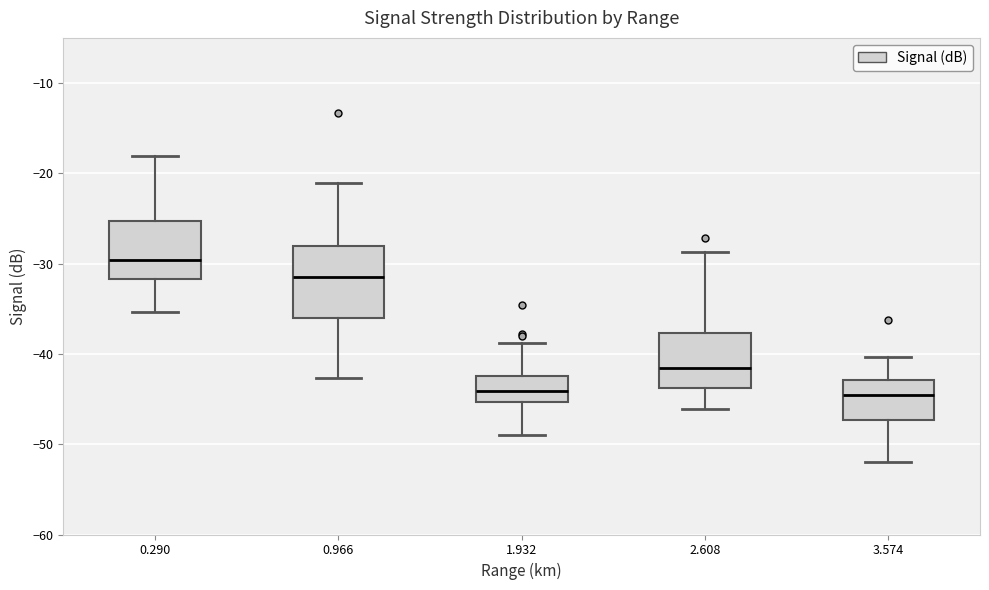

Where does the lower whisker of the box at x = 3.574 end on the y-axis? The values are not printed on the chart, so give them approximately, as read against the axis.

-52